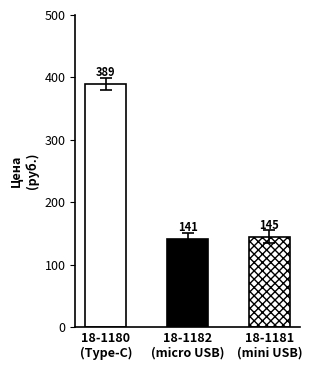

What is the maximum value shown in the chart?

389.3